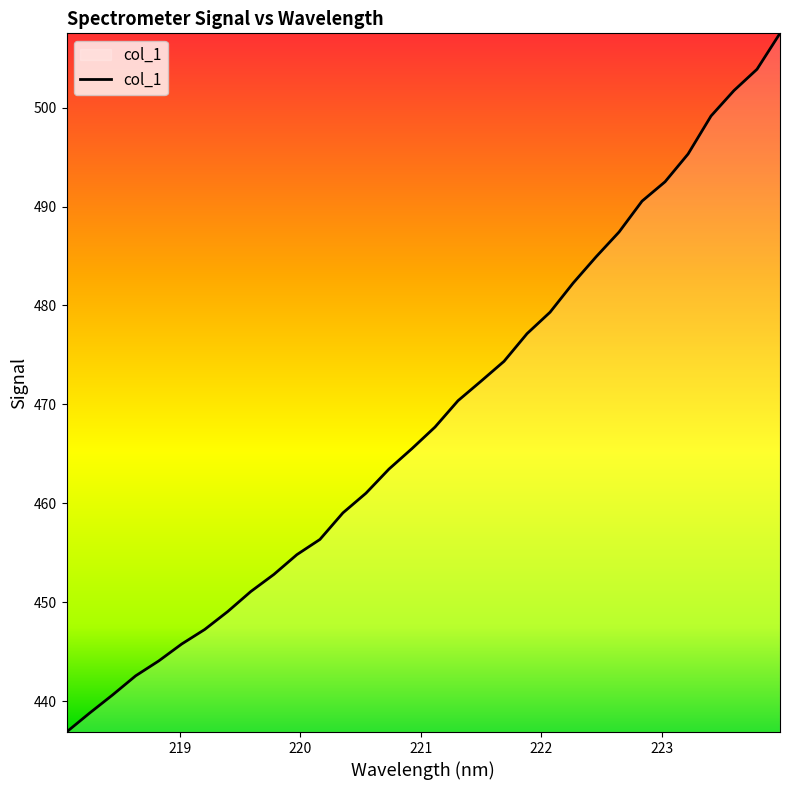

How many values are below 467?

16